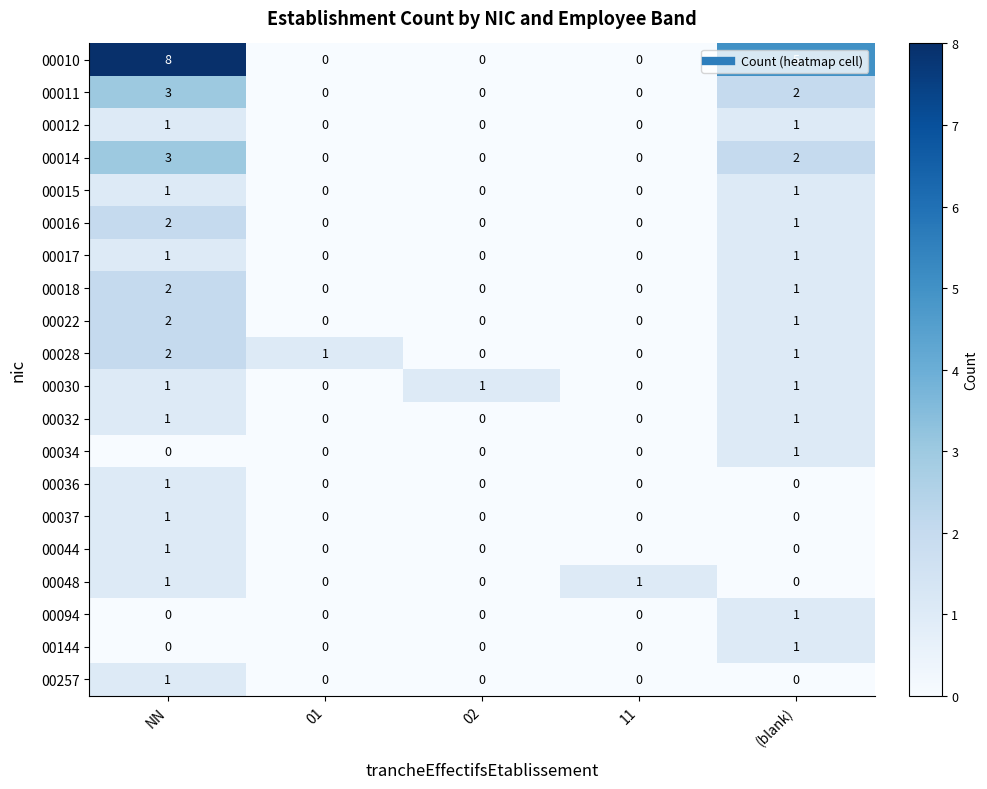

How many values in 00011 are above zero?

2